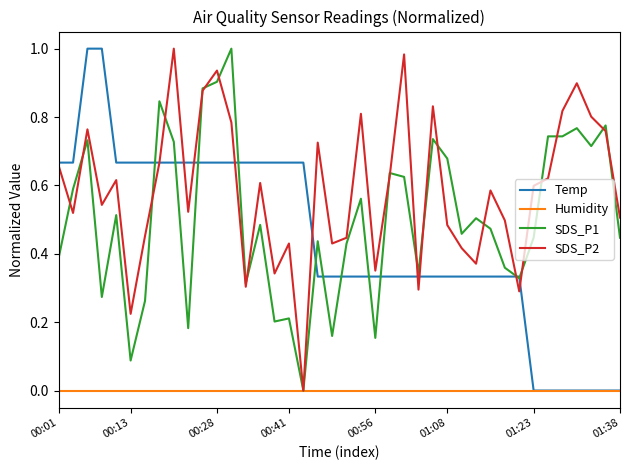

Which series has the largest total across all categories?

SDS_P2